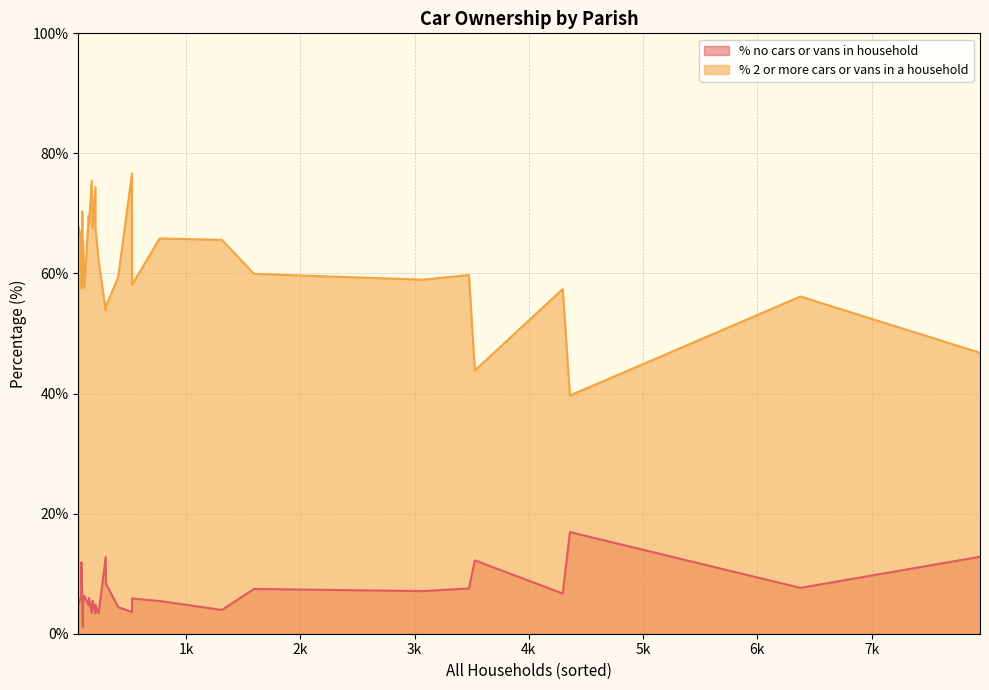

How many data points in % 2 or more cars or vans in a household are less than 60?

14